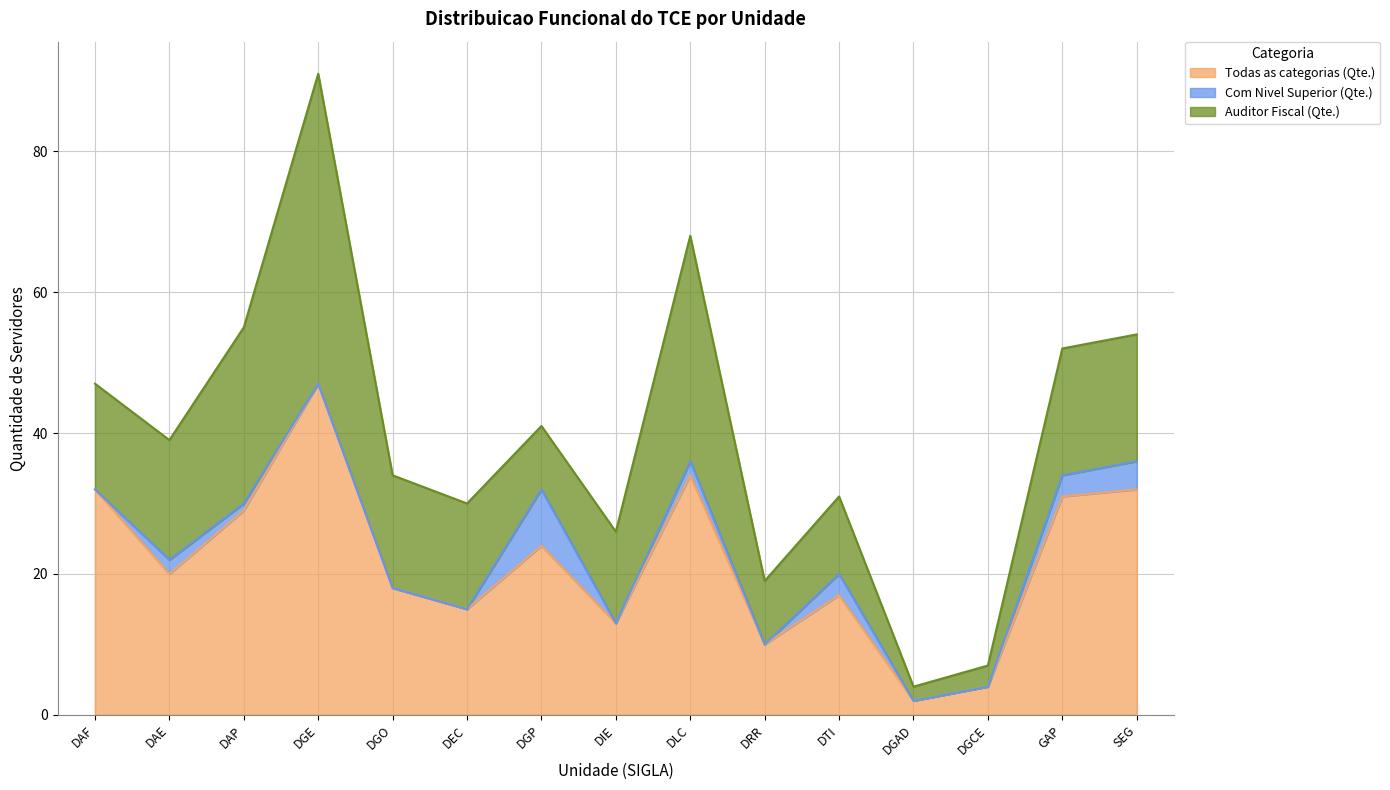

Rank the series at DIE from highest to lowest value.

Todas as categorias (Qte.), Auditor Fiscal (Qte.), Com Nivel Superior (Qte.)